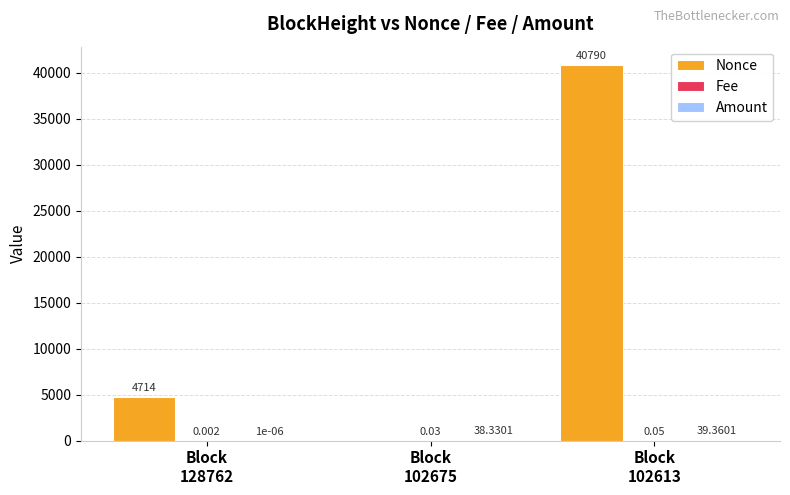

How many values in Nonce are above zero?

2